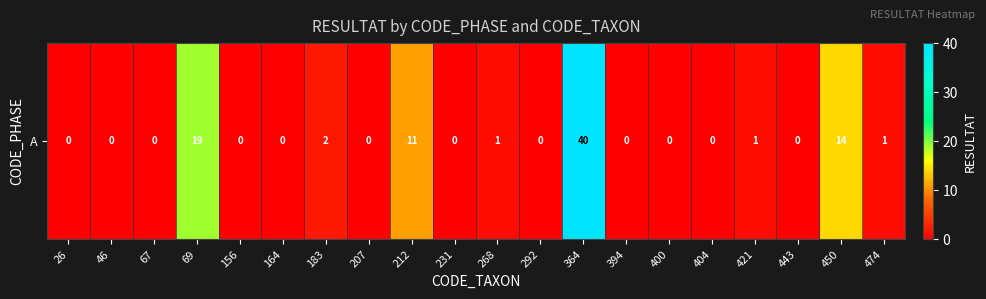

At which category does the chart reach its minimum across all series?

26